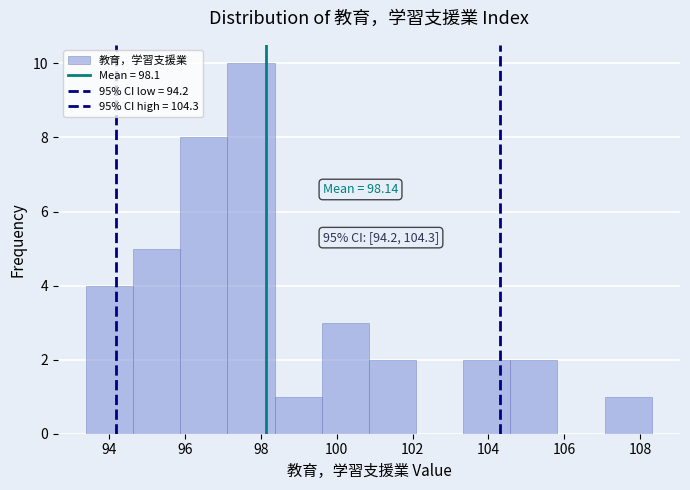

Which range on the x-axis has the tallest bar?

97.2 to 98.4